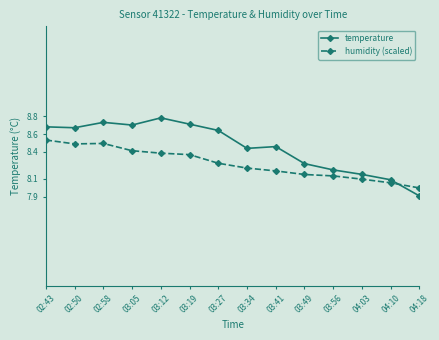

What position from the right is 04:03?

3